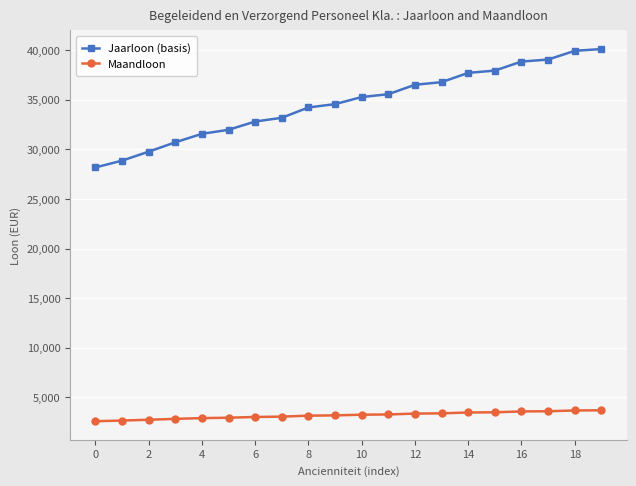

What is the value of the Maandloon point at the 5th from the left?

2903.8